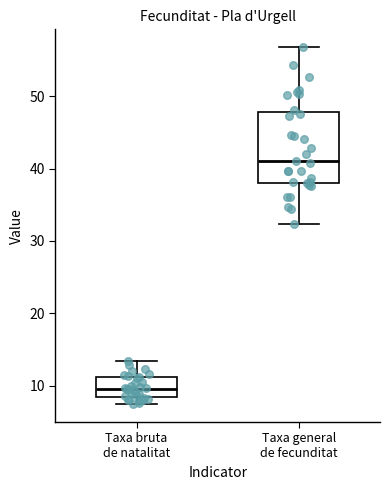

Which box has the highest median line?

Taxa general de fecunditat